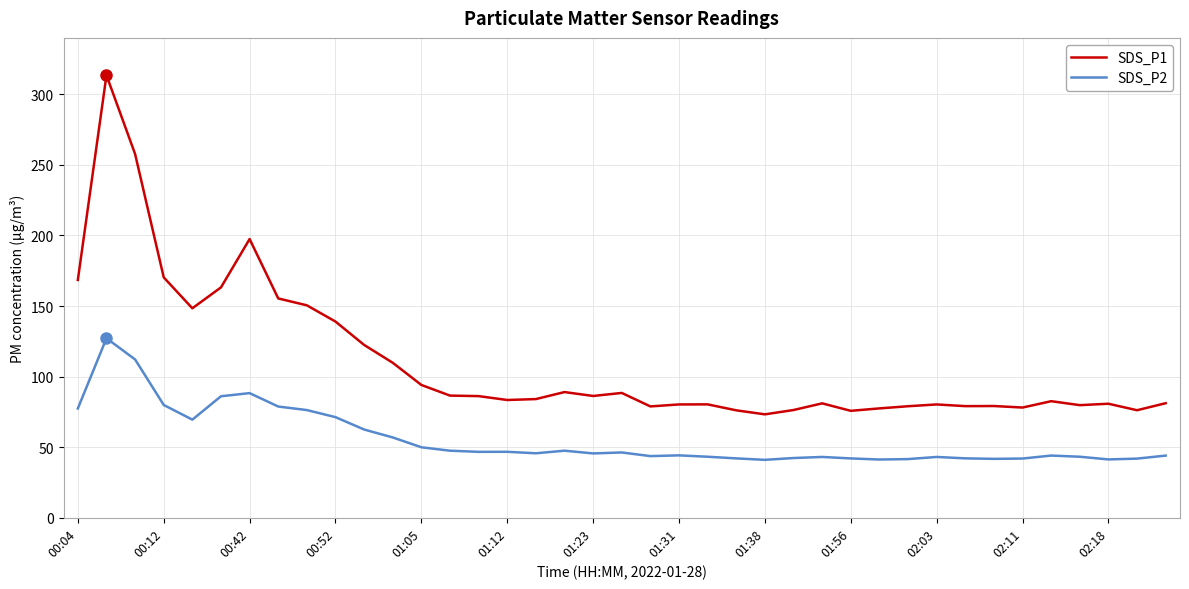

What is the difference between the maximum and minimum values in the SDS_P1 series?

240.2